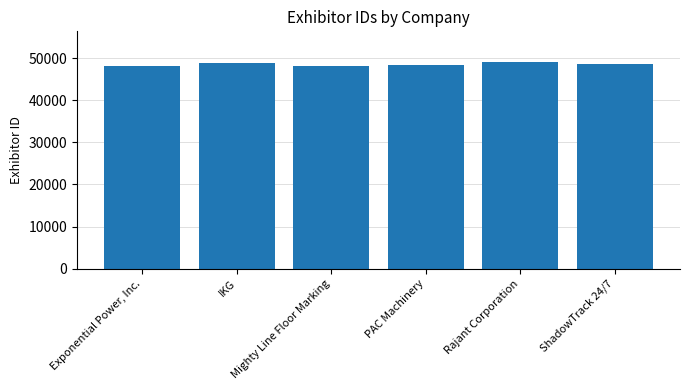

What is the smallest value displayed?

48151